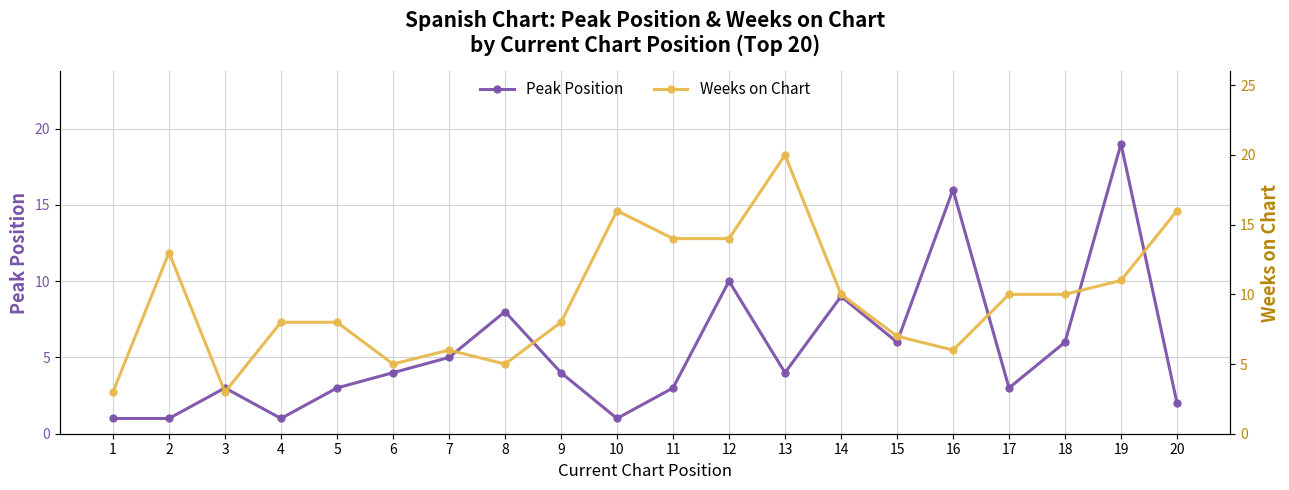

What is the minimum value shown in the chart?

1